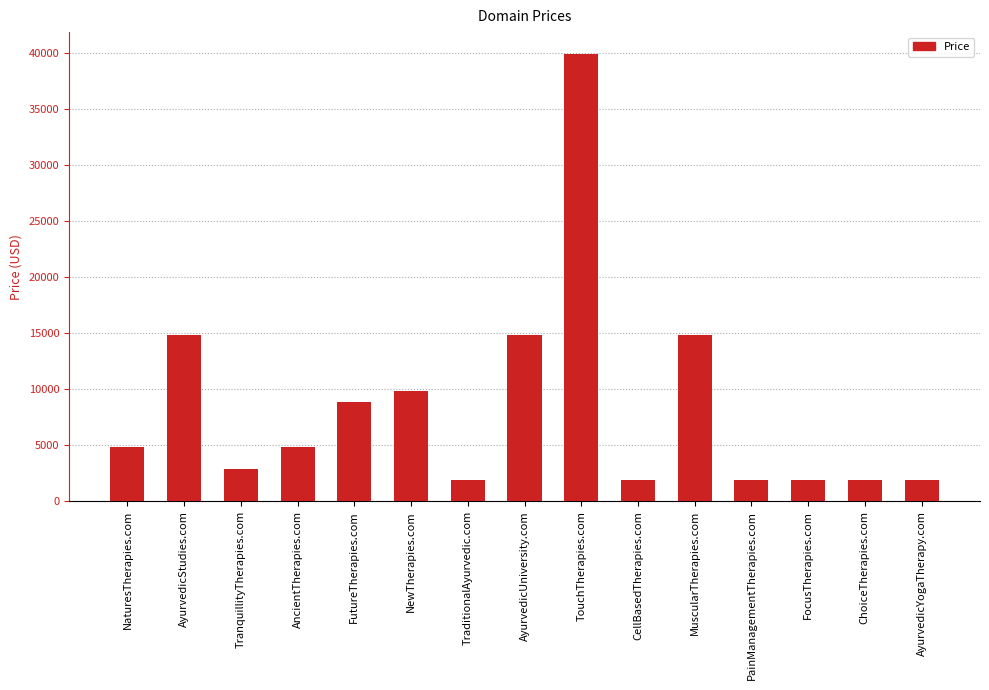

What is the greatest value displayed?

39888